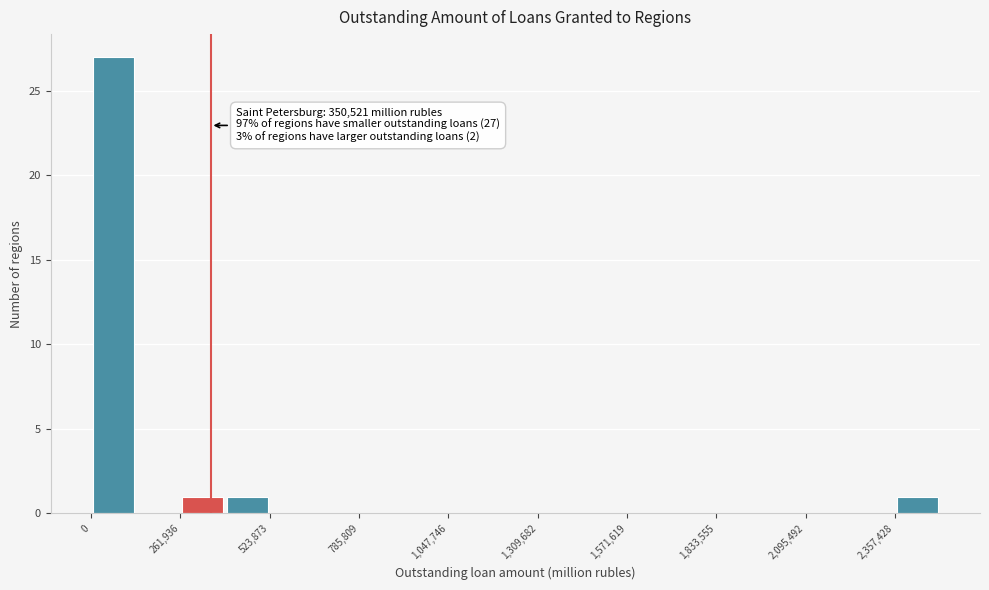

Read against the x-axis, roughly where is the centre of the tallest bar?

50000